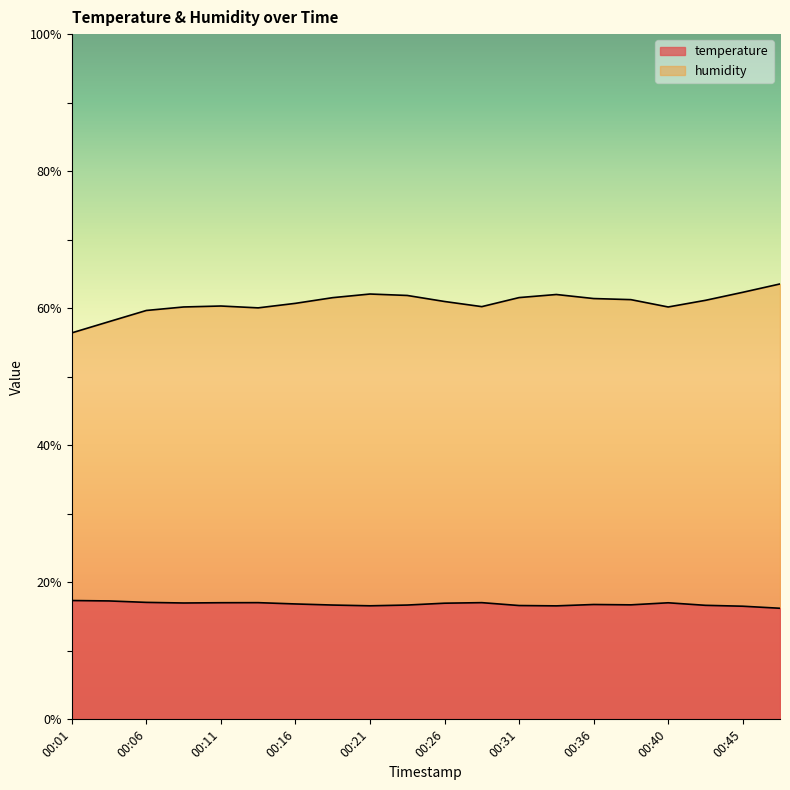

Reading left to right, what are all the values shown in this chart?

temperature: 00:01=17.3	00:04=17.3	00:06=17.1	00:09=17.0	00:11=17.0	00:14=17.0	00:16=16.8	00:19=16.7	00:21=16.6	00:23=16.7	00:26=16.9	00:28=17.0	00:31=16.6	00:33=16.6	00:36=16.8	00:38=16.7	00:40=17.0	00:43=16.6	00:45=16.5	00:48=16.2
humidity: 00:01=56.4	00:04=58.0	00:06=59.7	00:09=60.2	00:11=60.3	00:14=60.0	00:16=60.7	00:19=61.5	00:21=62.1	00:23=61.9	00:26=61.0	00:28=60.2	00:31=61.5	00:33=62.0	00:36=61.4	00:38=61.2	00:40=60.2	00:43=61.1	00:45=62.3	00:48=63.5